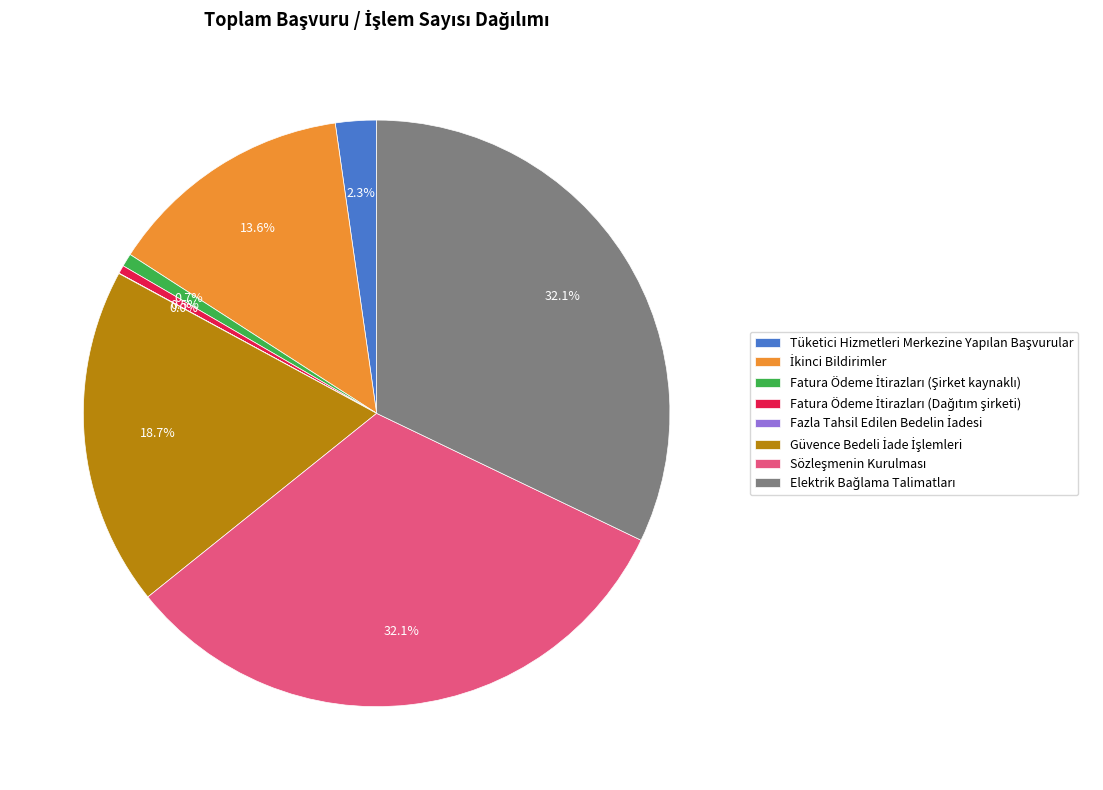

Is there a majority slice in this chart?

No